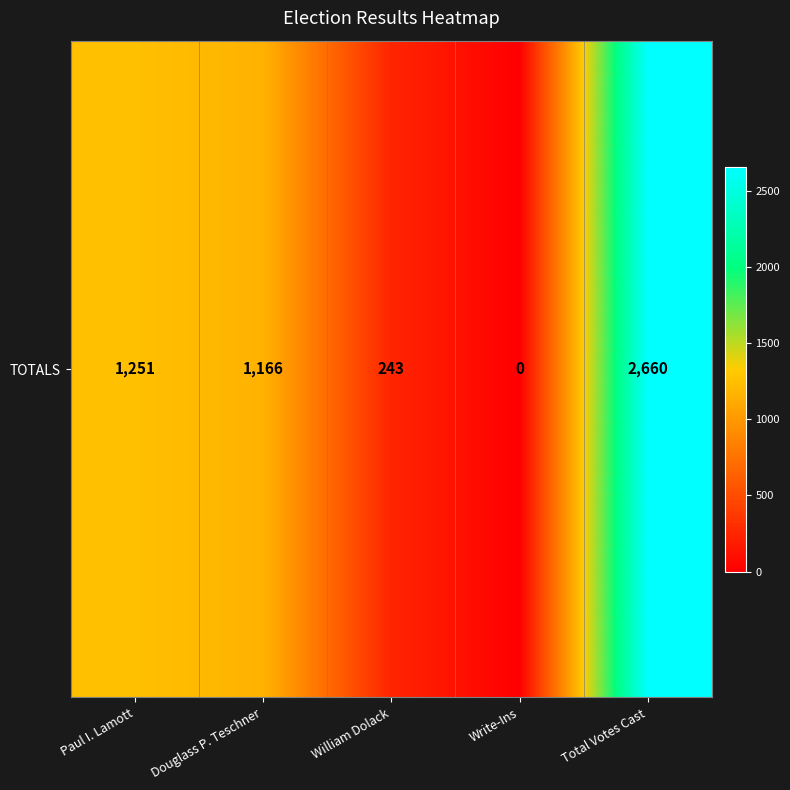

What is the difference between the maximum and minimum values?

2660